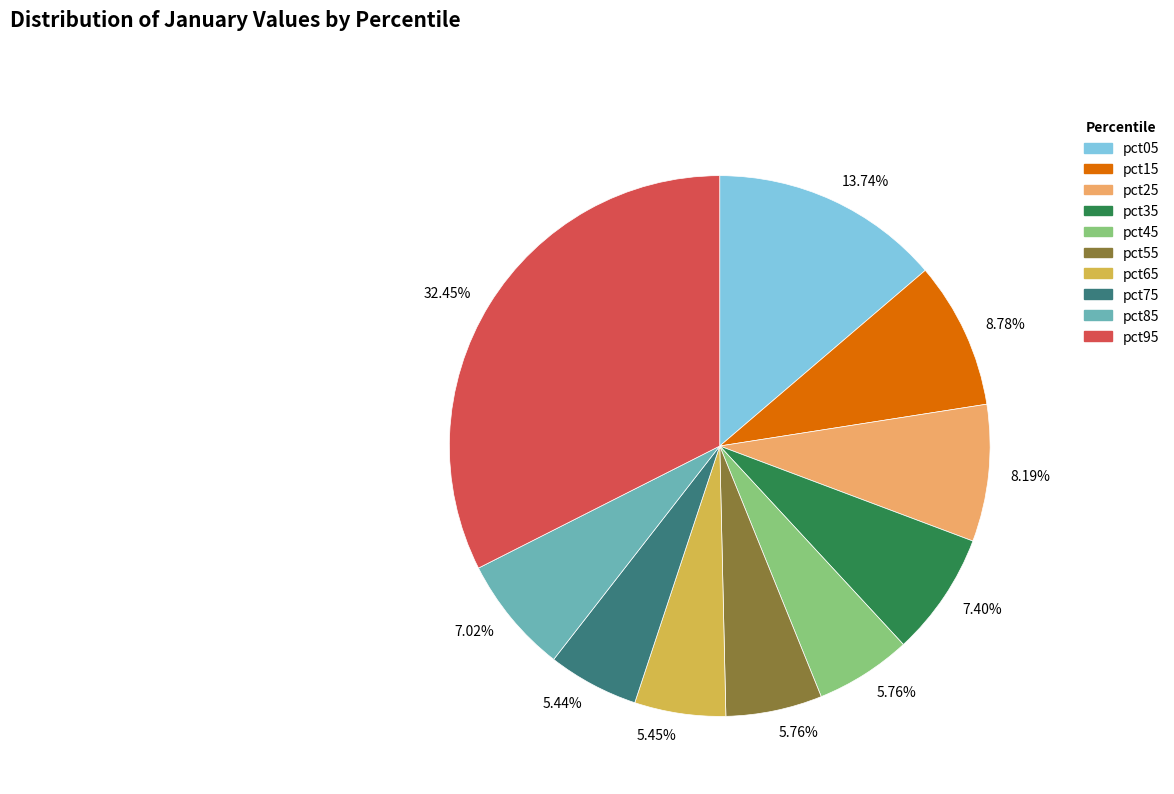

Does any single category account for the majority?

No